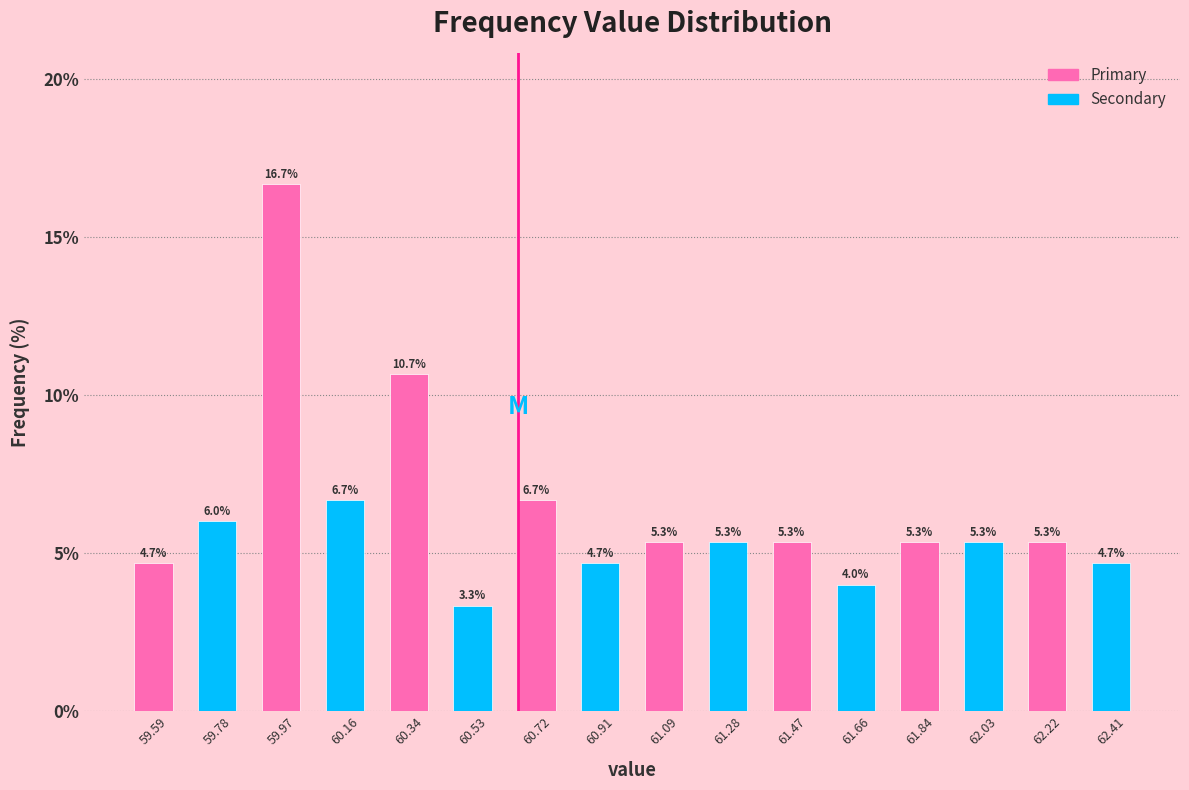

Reading left to right, transcribe this chart: for each bar, give the range it covers on the x-axis and its height. The bar edges are not printed on the chart, so give them approximately, as read against the axis.

59.50 to 59.68: 4.7
59.68 to 59.88: 6.0
59.88 to 60.06: 16.7
60.06 to 60.26: 6.7
60.26 to 60.44: 10.7
60.44 to 60.62: 3.3
60.62 to 60.82: 6.7
60.82 to 61.00: 4.7
61.00 to 61.18: 5.3
61.18 to 61.38: 5.3
61.38 to 61.56: 5.3
61.56 to 61.76: 4.0
61.76 to 61.94: 5.3
61.94 to 62.12: 5.3
62.12 to 62.32: 5.3
62.32 to 62.50: 4.7